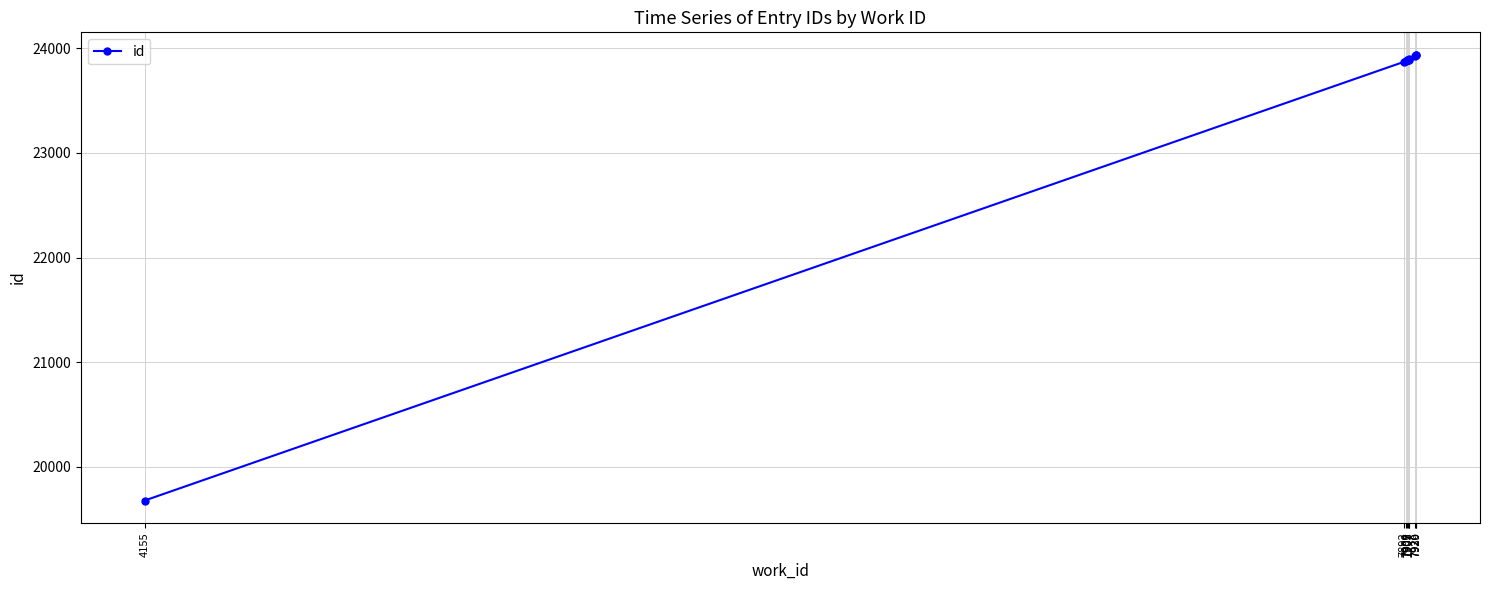

Is this an area chart (filled region under the line)?

No